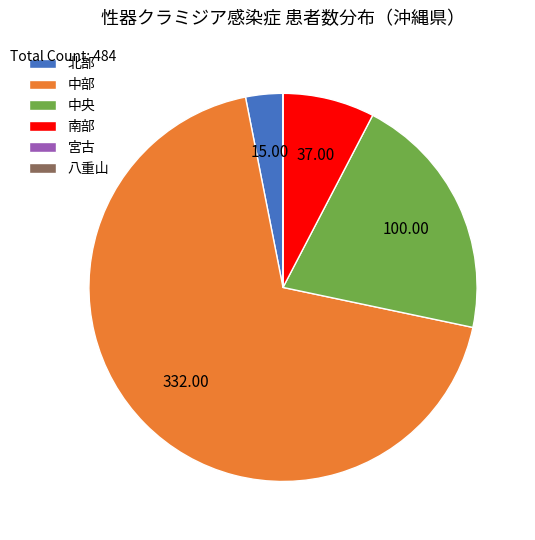

Which has a higher value, 北部 or 中部?

中部